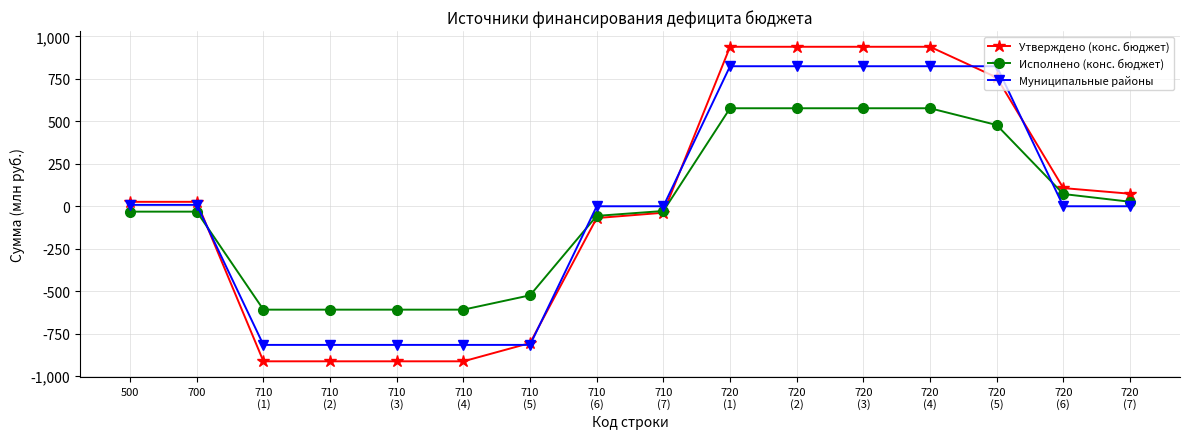

What is the highest value of the Исполнено (конс. бюджет) series?

577.1